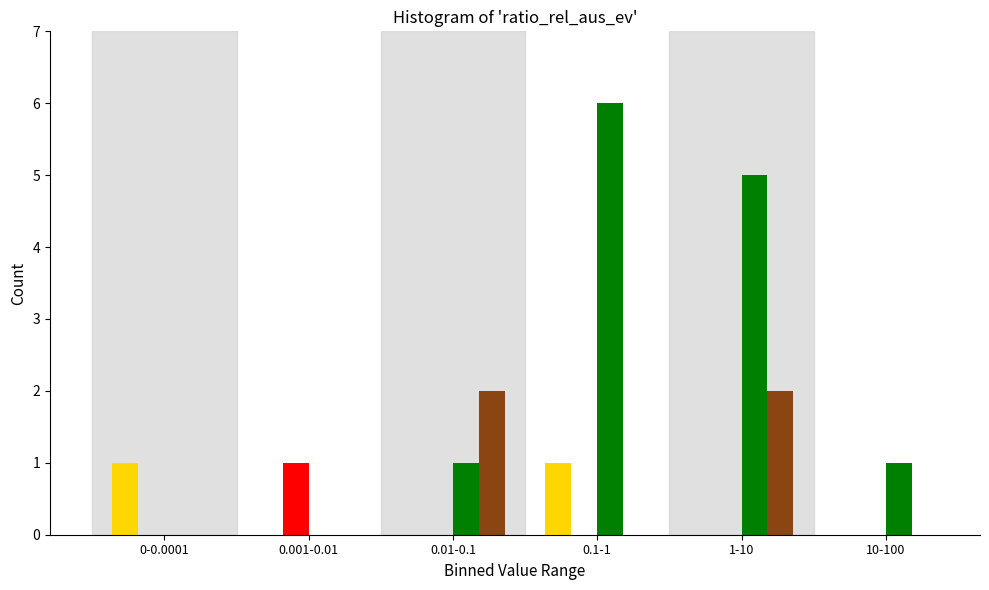

What is the greatest value displayed?

6